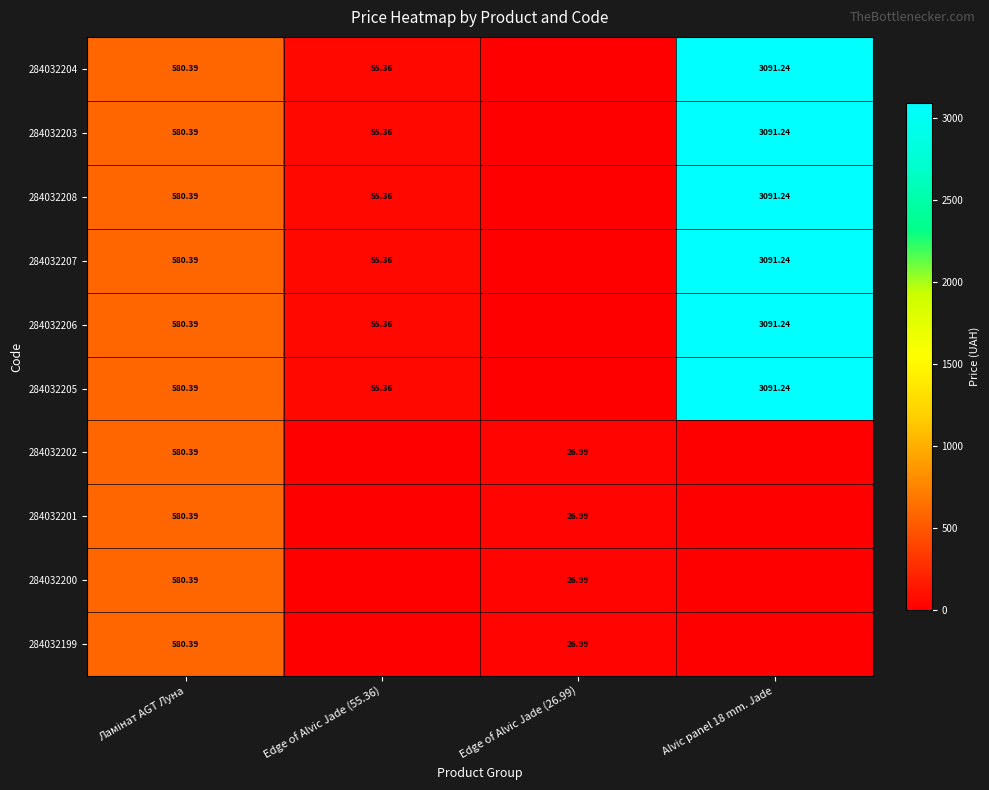

What is the total value across all series at Edge of Alvic Jade (26.99)?

108.0